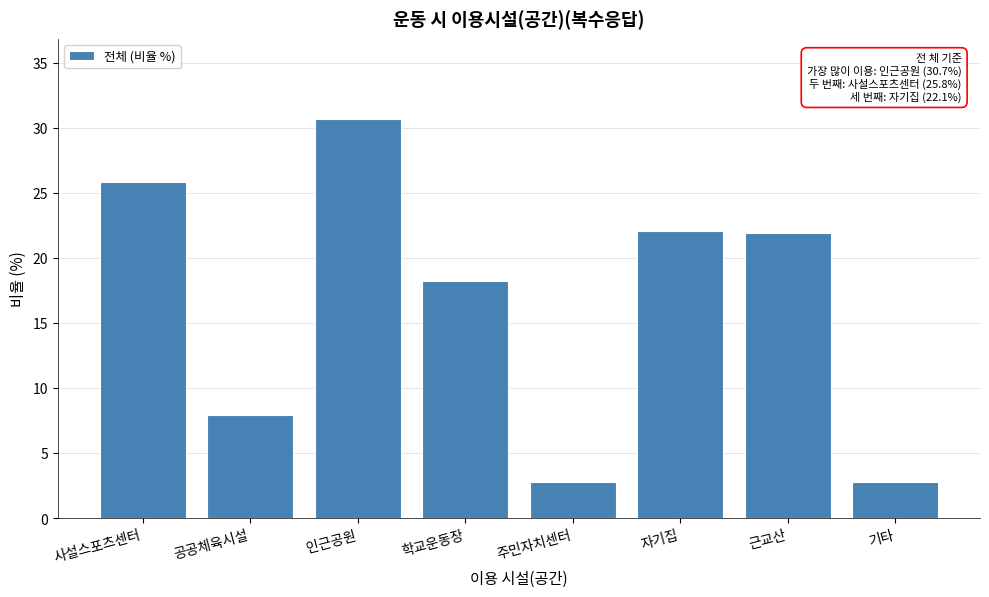

Reading left to right, extract all data points from this chart.

사설스포츠센터=25.8	공공체육시설=7.9	인근공원=30.7	학교운동장=18.2	주민자치센터=2.8	자기집=22.1	근교산=21.9	기타=2.8